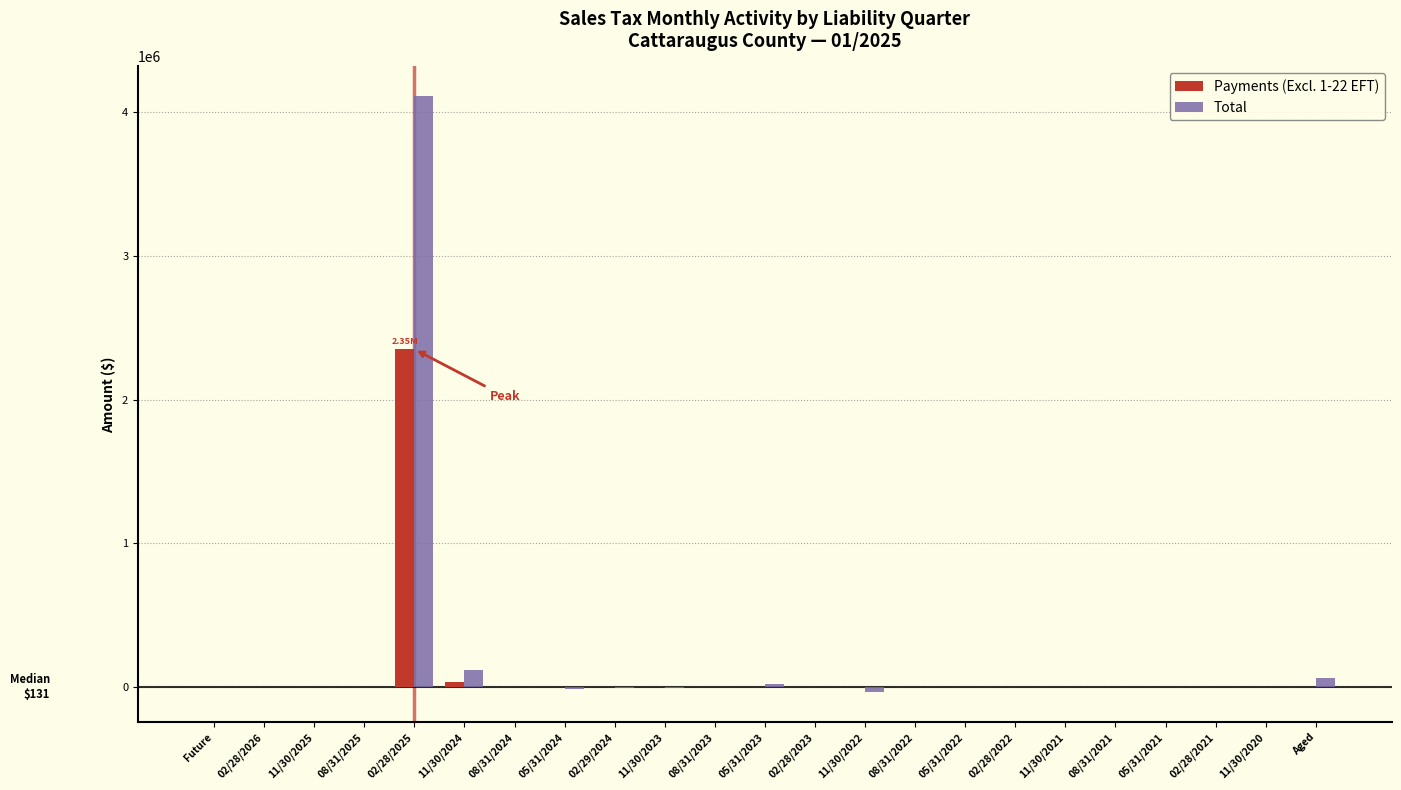

At which category is the sum across all series the highest?

02/28/2025